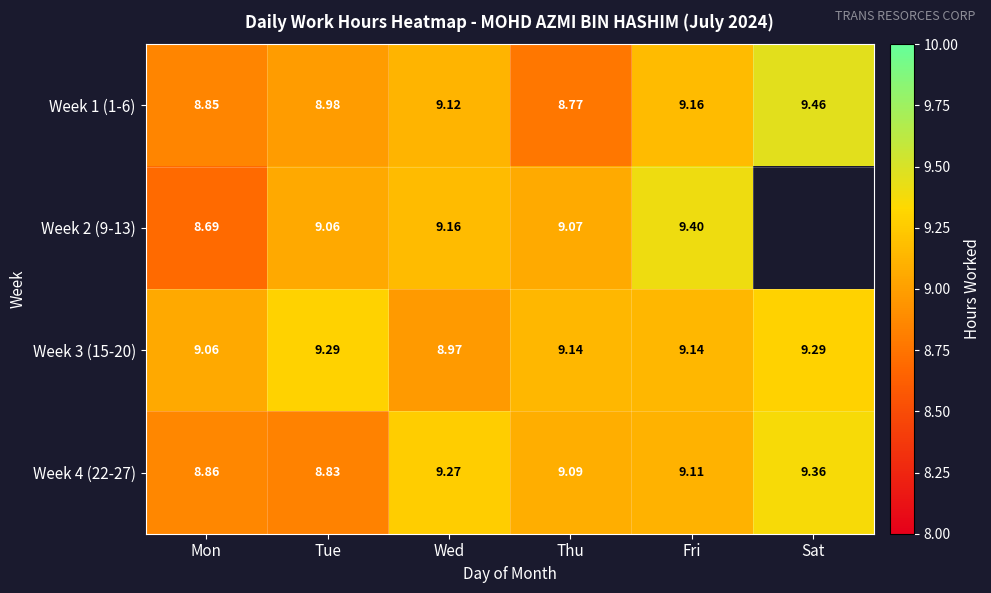

Which has a higher value, Thu or Tue?

Tue